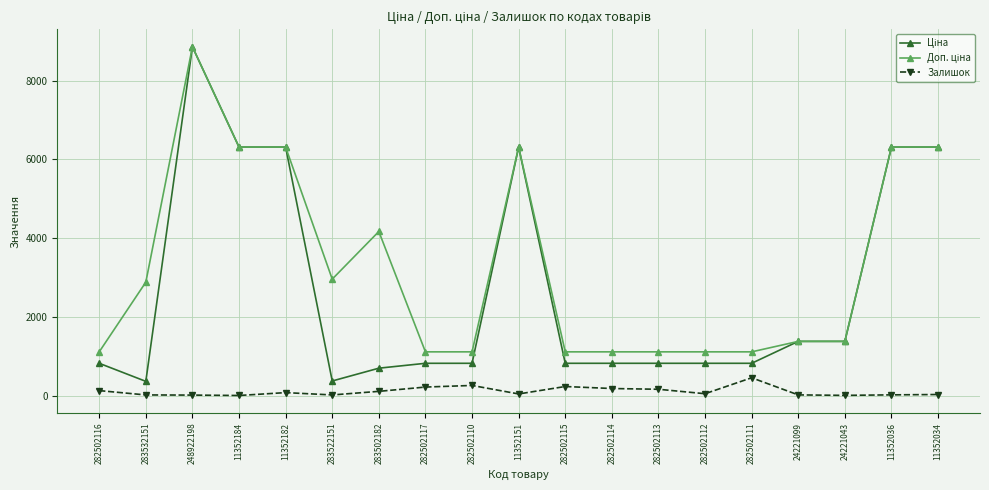

At which label does Залишок first exceed 46?

282502116